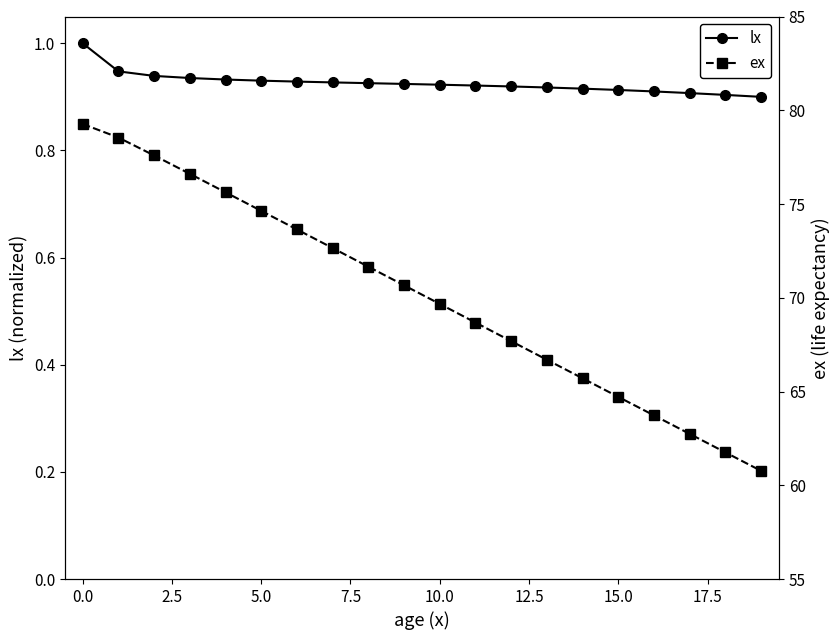

What are all the series names shown in the legend?

lx, ex